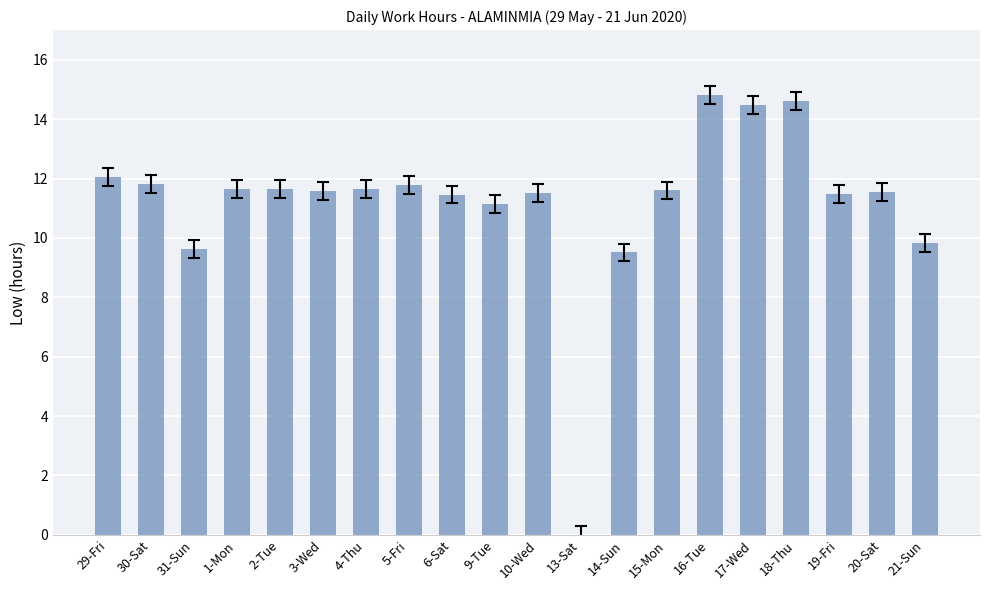

What value does the data have at 31-Sun?

9.6